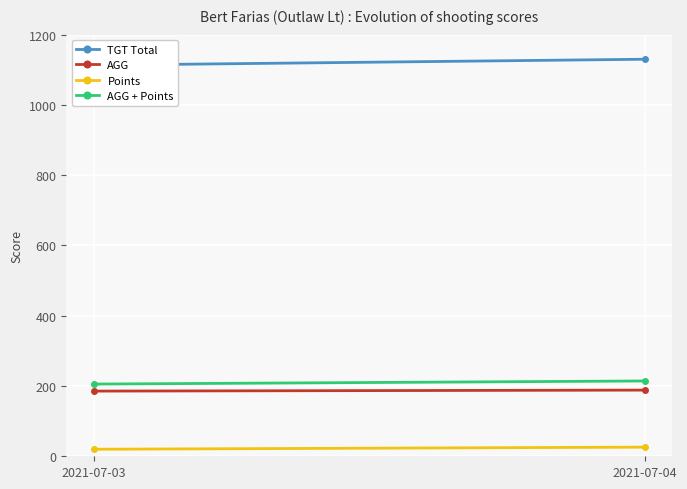

The value of TGT Total at 2021-07-03 is 1640.4. True or false?

False